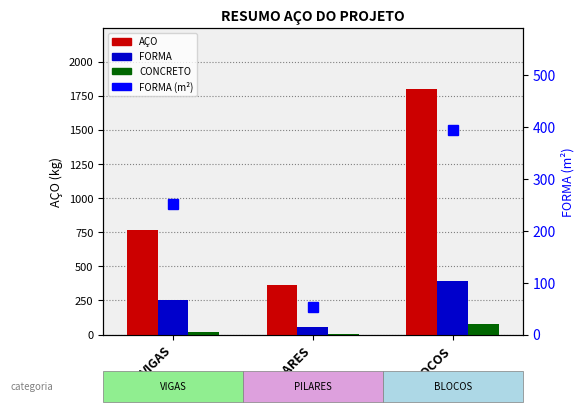

List the series in order of their peak value, lowest first.

CONCRETO, FORMA, FORMA (m²), AÇO